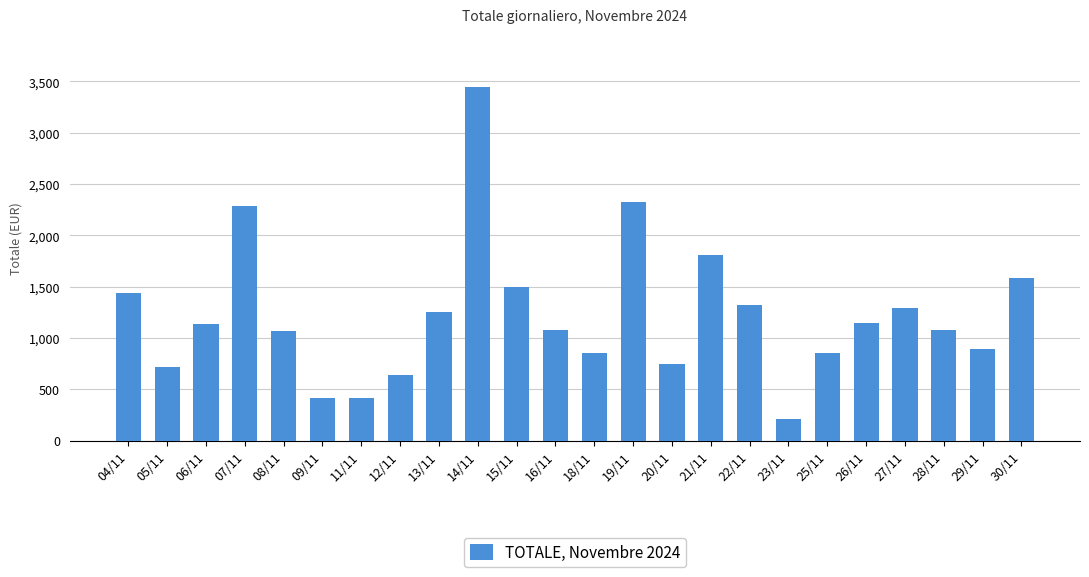

Is it true that the value at 15/11 is 696.3?

False